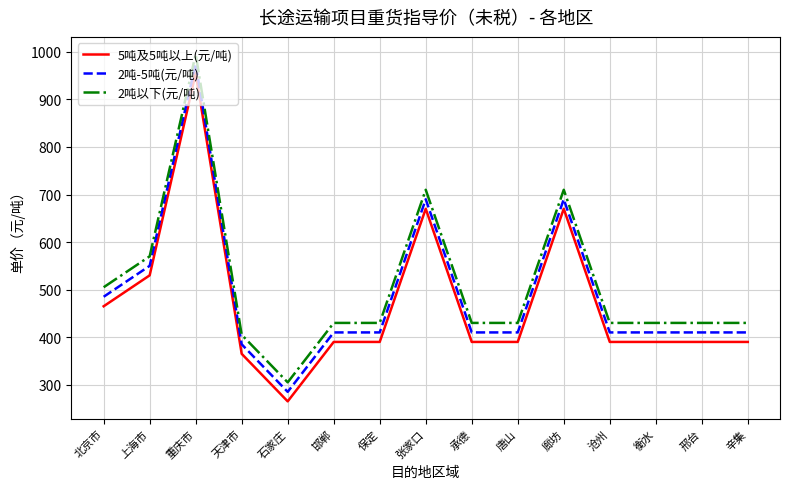

How many categories are shown in the chart?

15